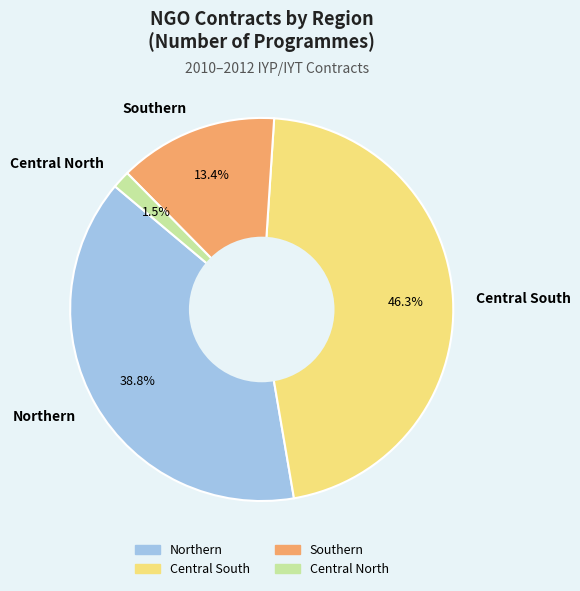

Does Central South account for over 50% of the chart?

No